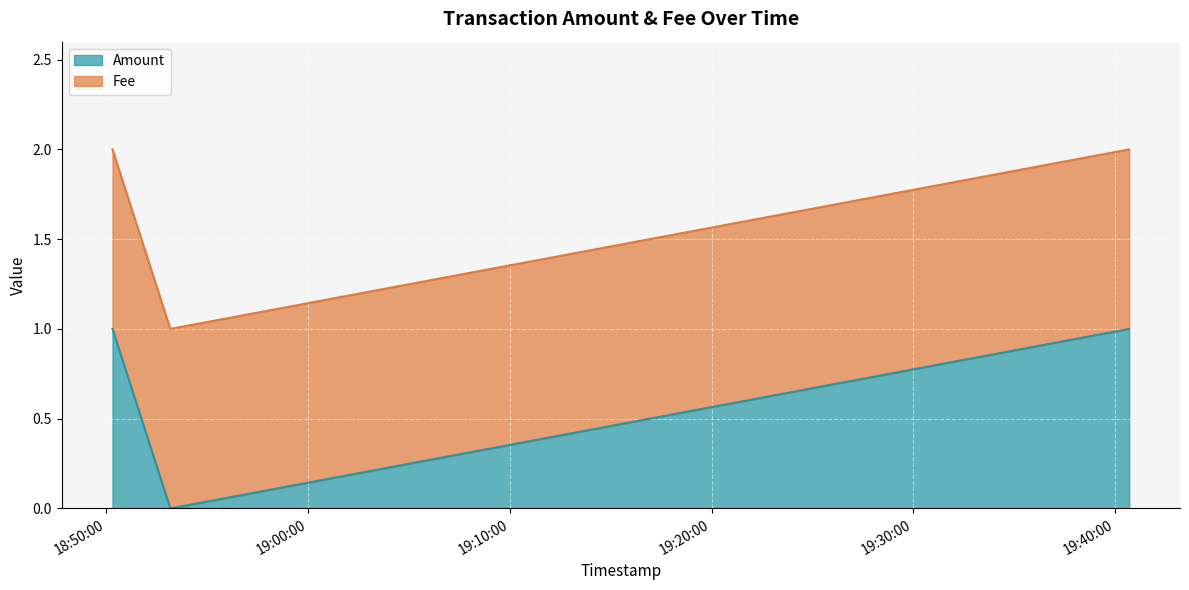

Reading right to left, list all the values displayed in this chart.

1	0	1